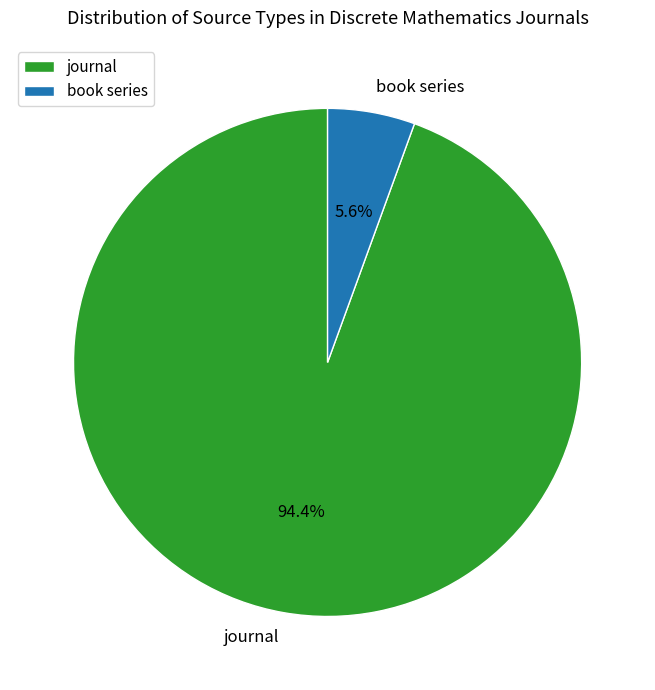

Count the number of slices in the pie.

2